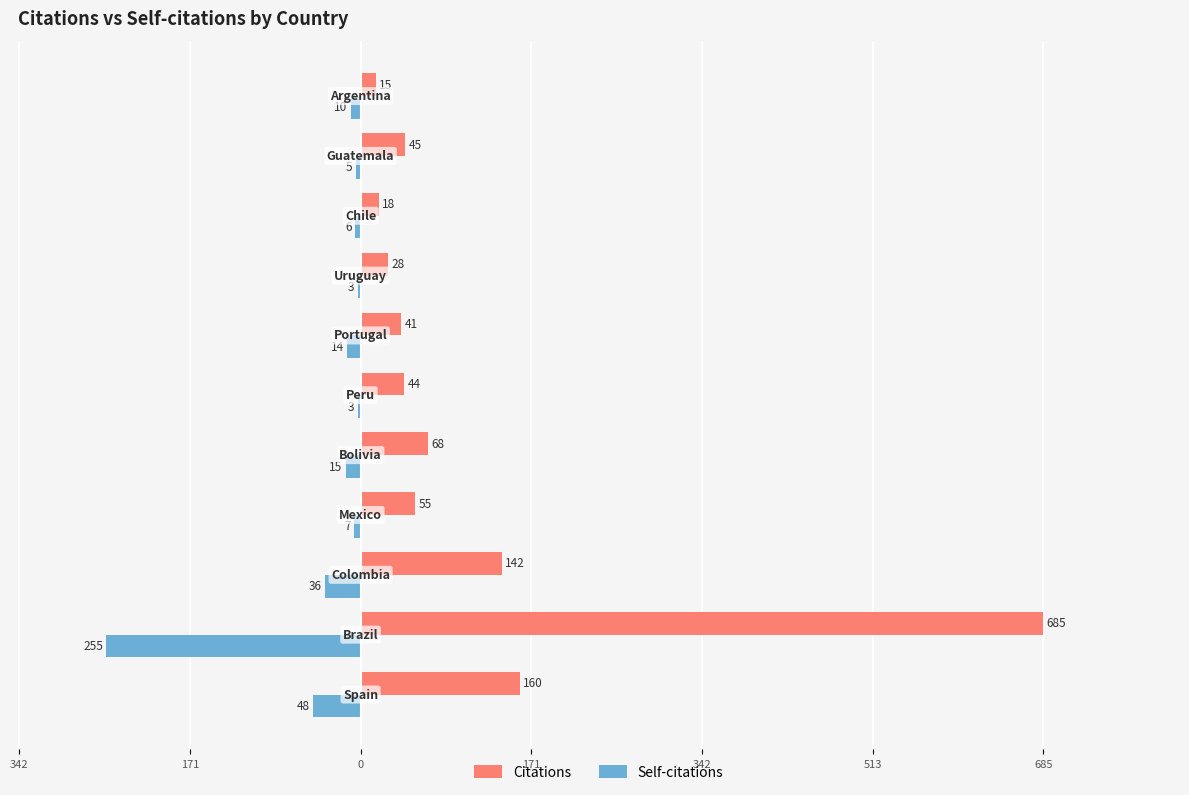

What is the sum of all Self-citations values?

-402